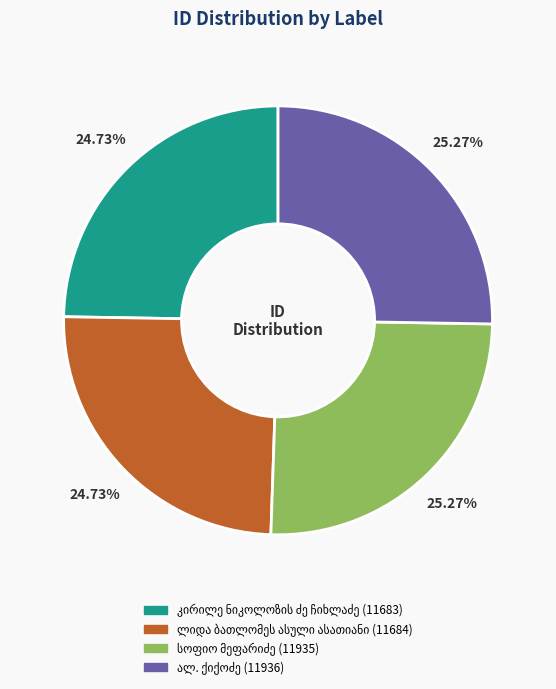

Is there any slice that represents more than half of the pie?

No